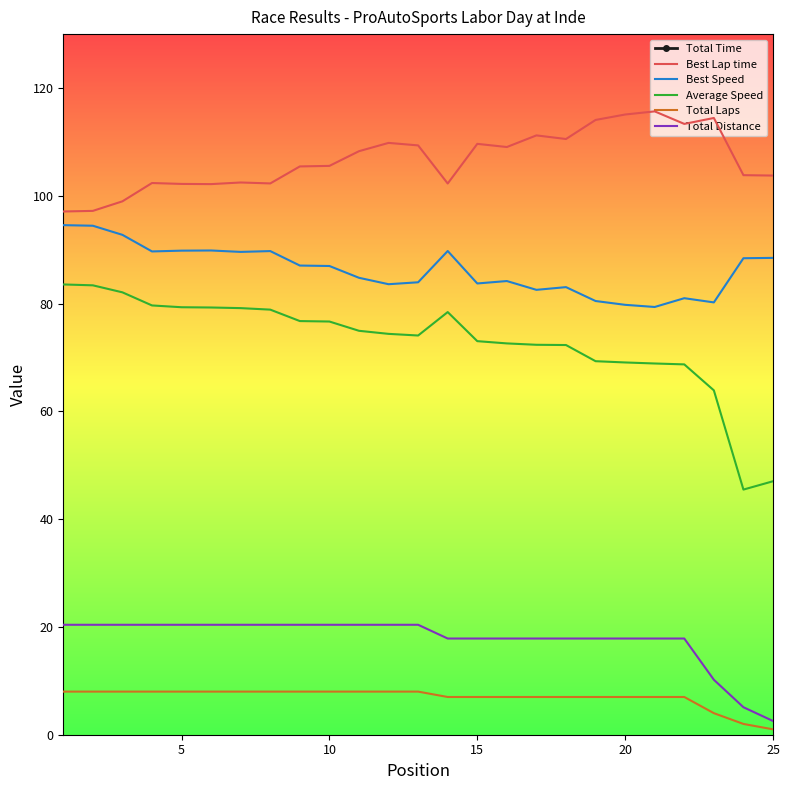

The Best Lap time series shows 71.8 at 20. True or false?

False